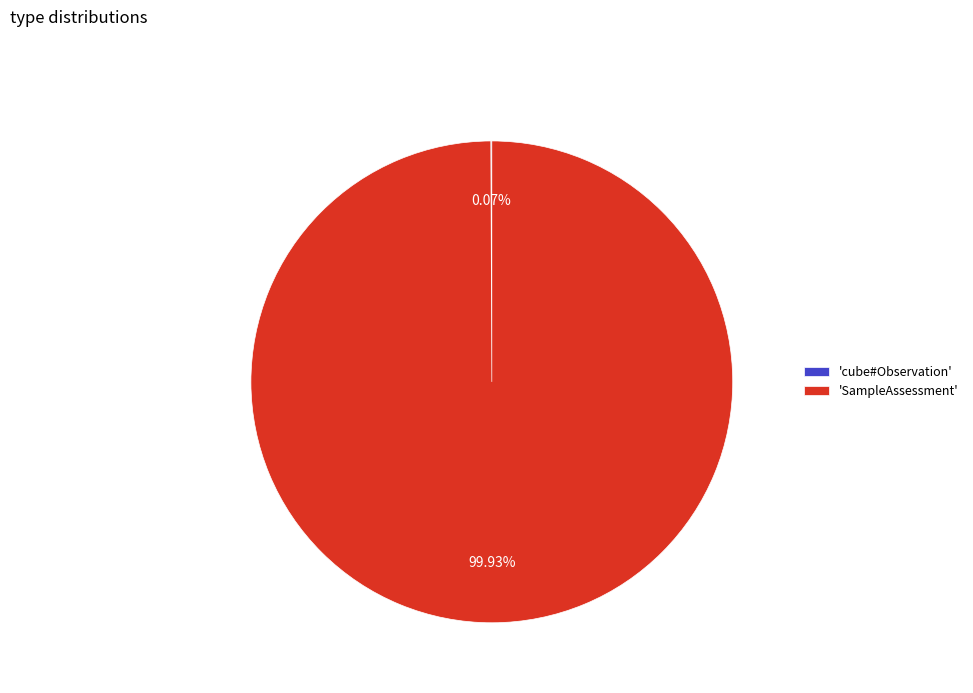

Which slice is the largest?

'SampleAssessment'